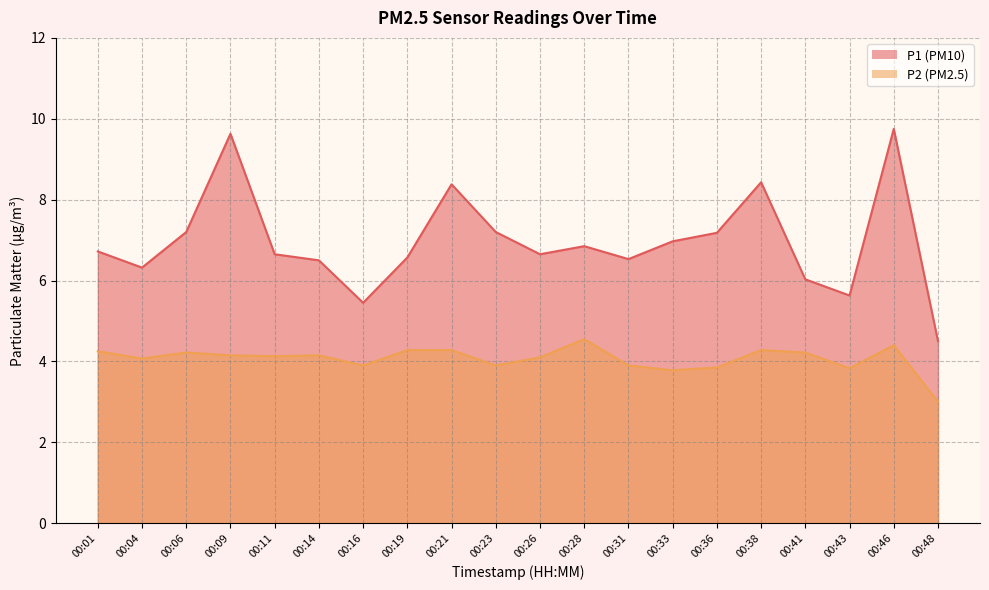

How many data points in P1 are less than 6?

3